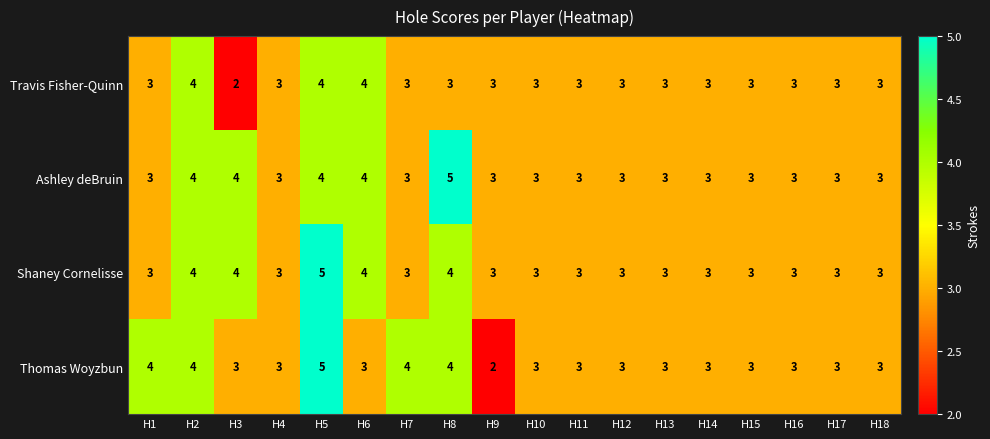

What is the approximate value of Ashley deBruin at H1?

3